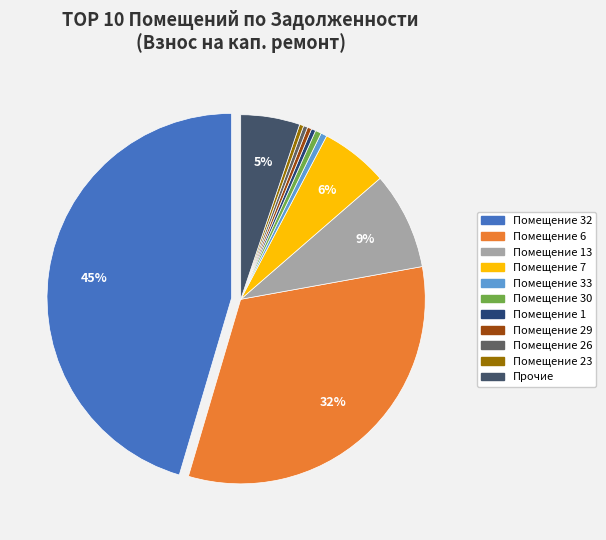

How many slices are in this pie chart?

11